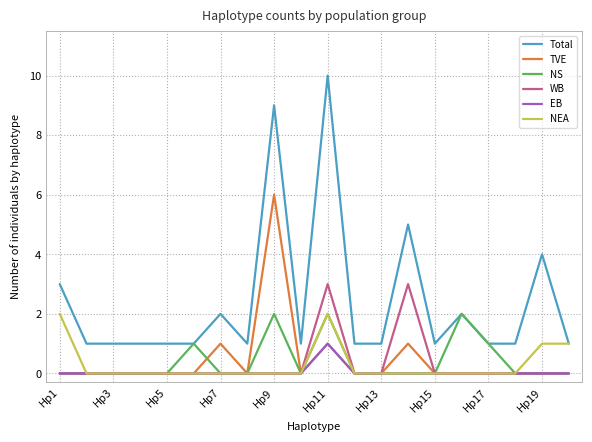

Which series has the largest total across all categories?

Total